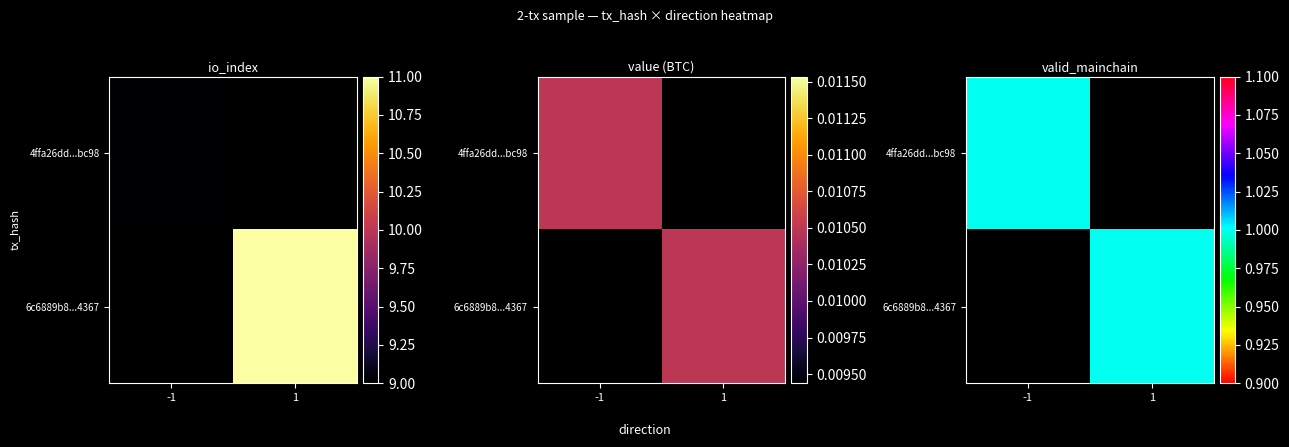

What is the difference between the maximum and minimum values in the 6c6889b822c4ebe8bf56ede834dda70d0441367 series?

11.0